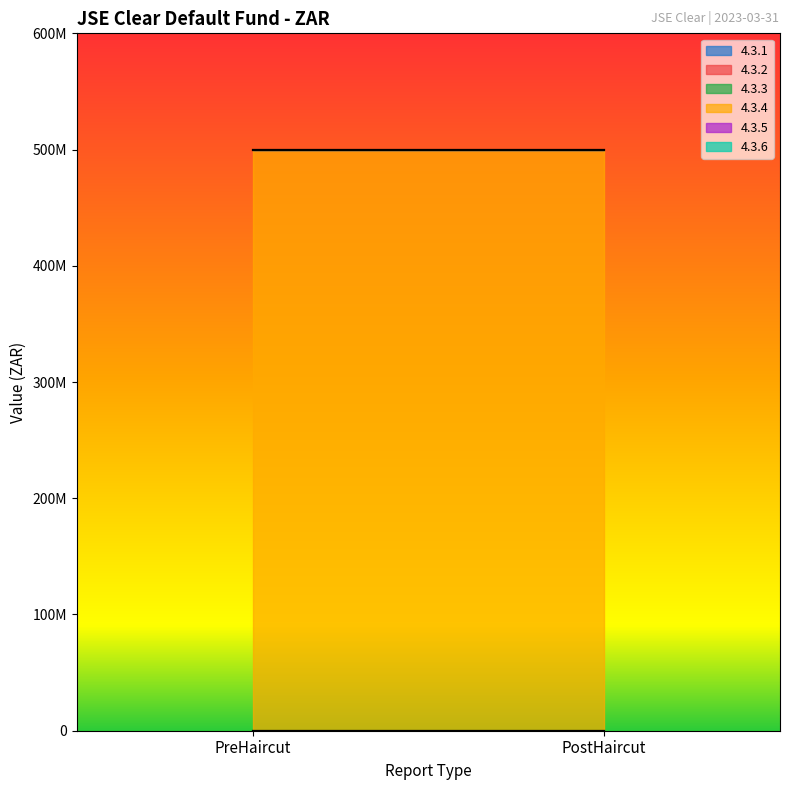

Does the chart have visible grid lines?

No